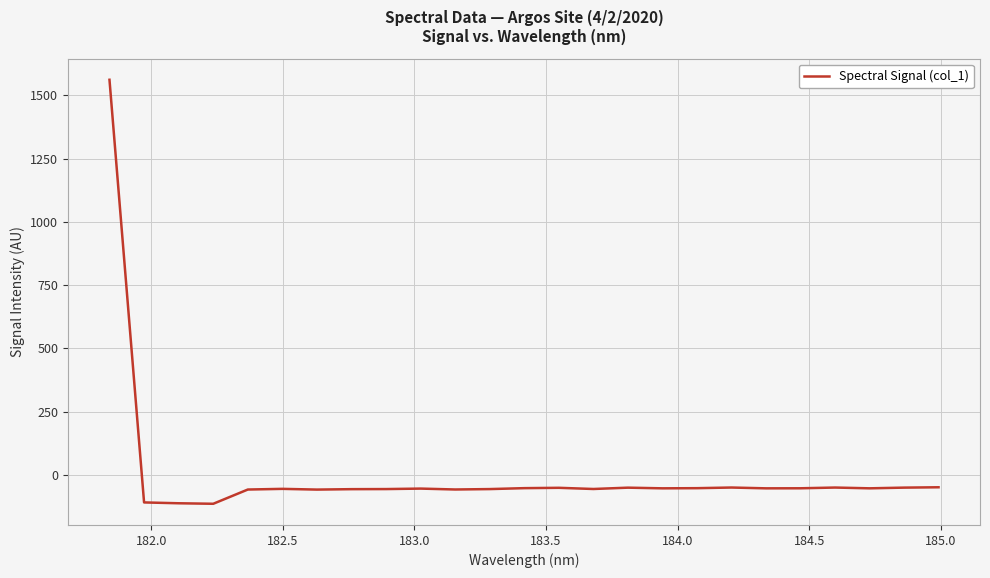

What is the greatest value displayed?

1561.0